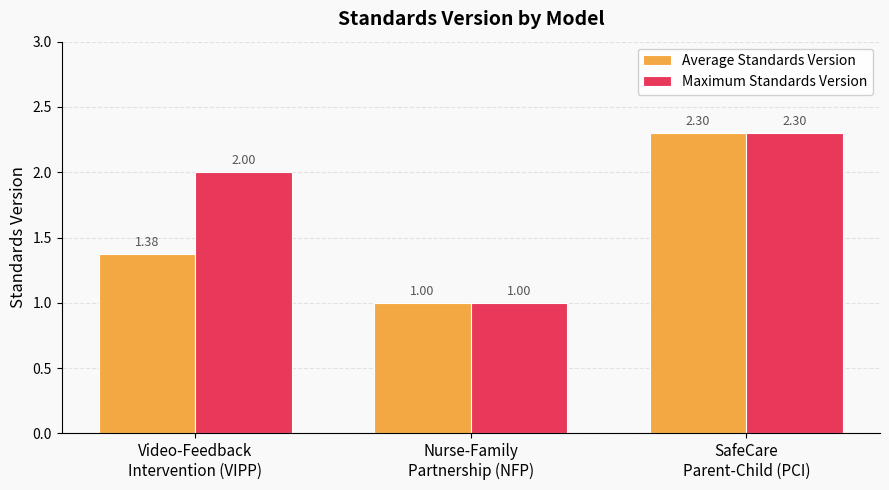

Does the chart contain any negative values?

No